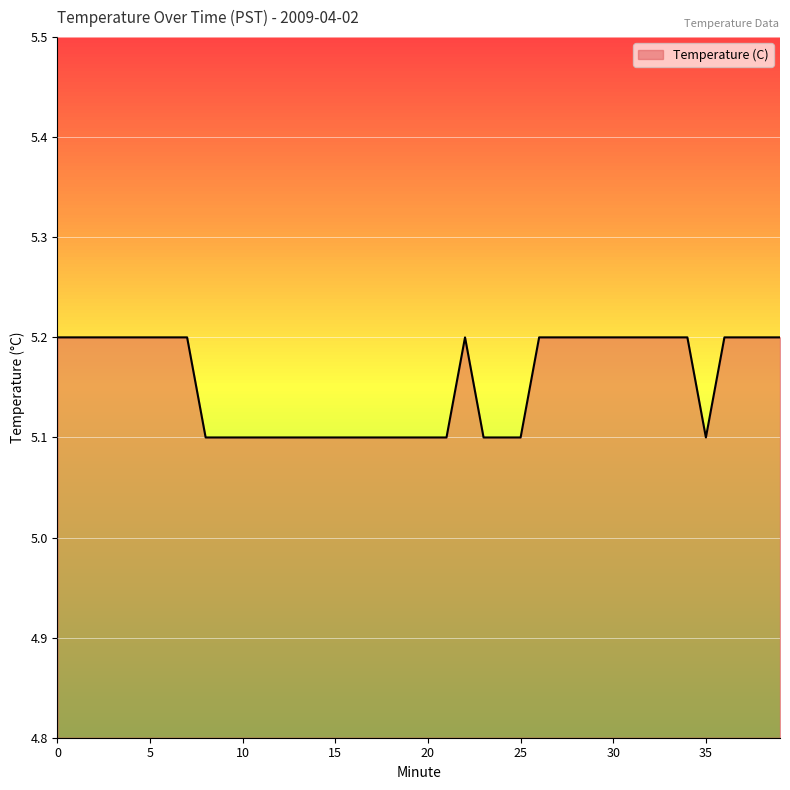

What is the smallest value displayed?

5.1